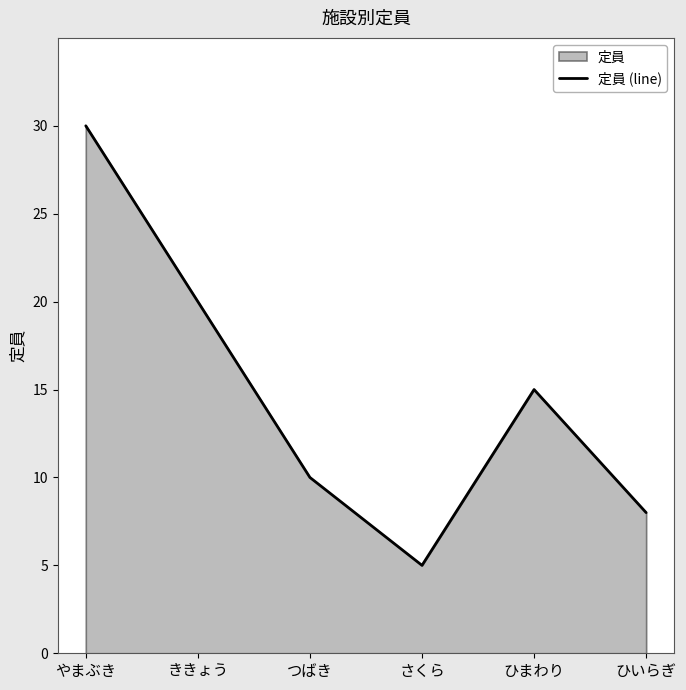

List the labels in order of value, largest first.

やまぶき, ききょう, ひまわり, つばき, ひいらぎ, さくら